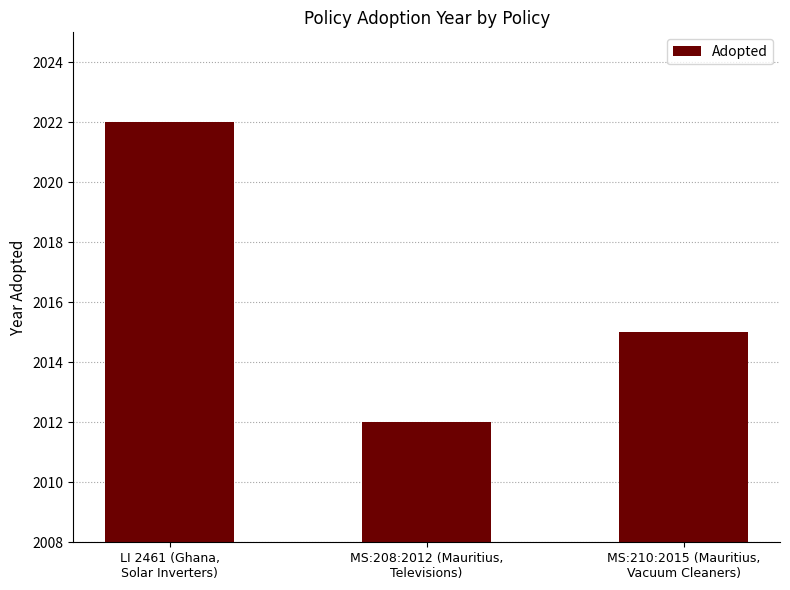

The value at LI 2461 (Ghana,
Solar Inverters) is 553. True or false?

False